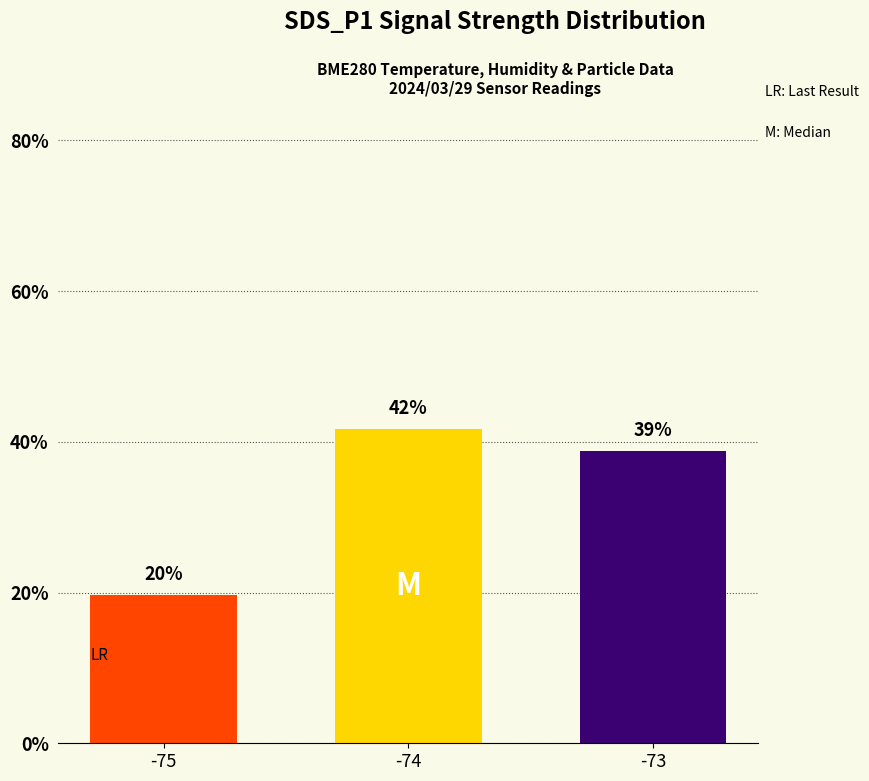

Are the bars horizontal?

No